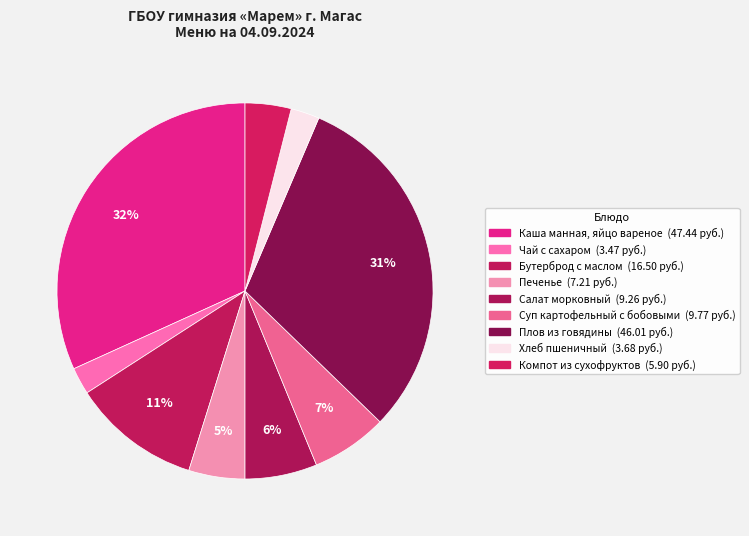

To the nearest percent, what is the combined percentage of Суп картофельный с бобовыми and Хлеб пшеничный?

9%